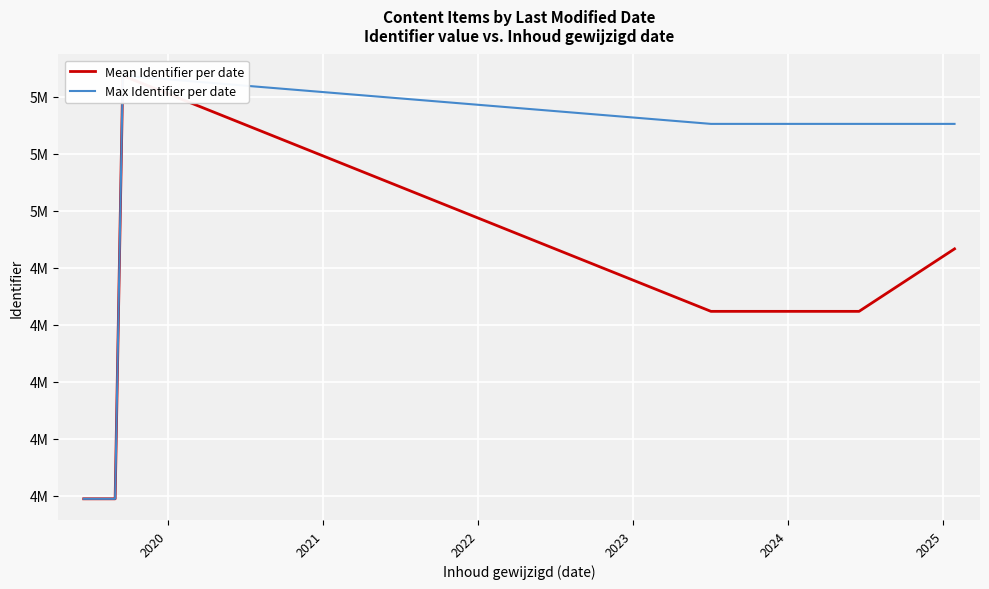

Reading left to right, what are all the values shown in this chart?

Mean Identifier per date: 3989090.0	3989098.3	5474132.0	4646971.5	4646964.5	4866251.7
Max Identifier per date: 3989090.0	3989105.0	5474132.0	5304842.0	5304837.0	5304835.0